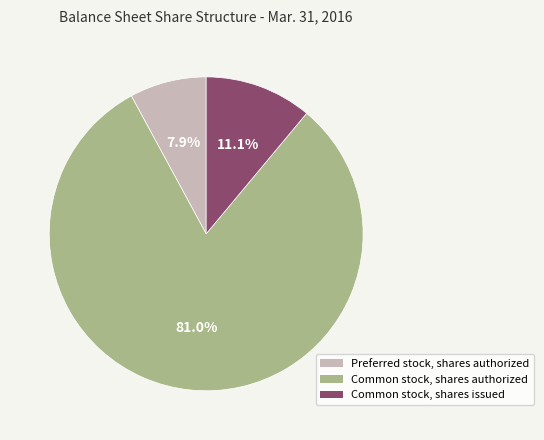

To the nearest percent, what is the difference between the Preferred stock, shares authorized and Common stock, shares authorized slice percentages?

73%